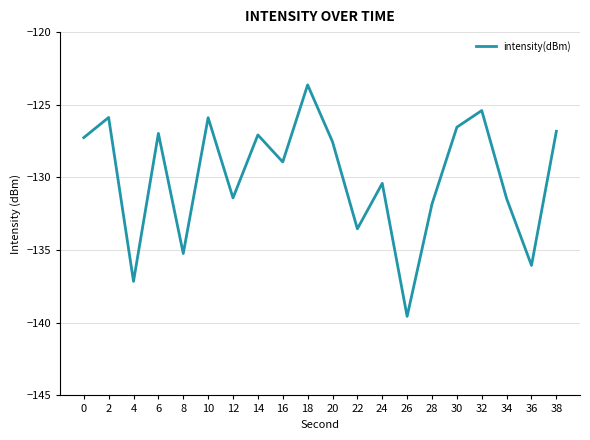

Read the value at 6.

-127.0